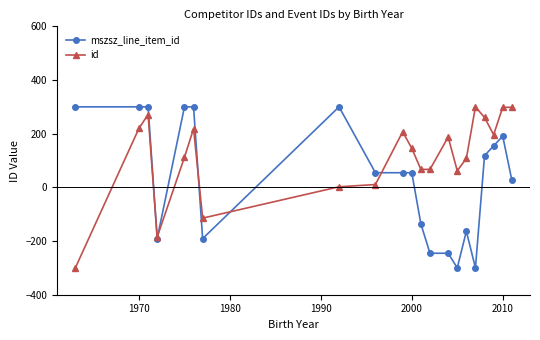

What is the value of the id point at the 13th from the left?

66.9